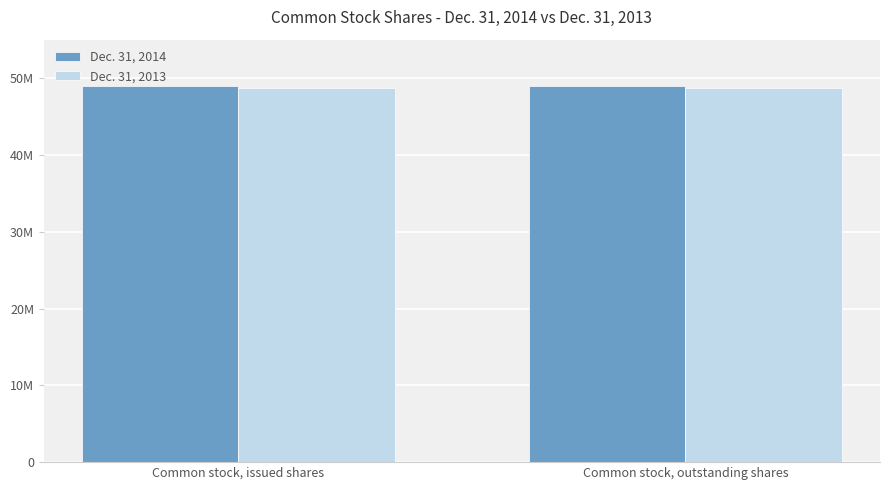

Are the bars horizontal?

No